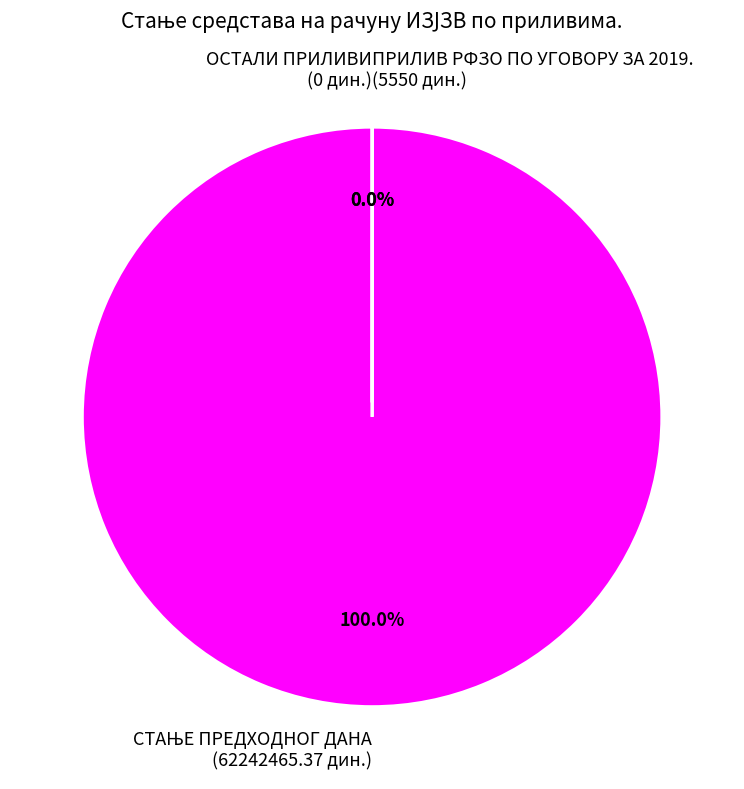

How many segments does this pie chart have?

3